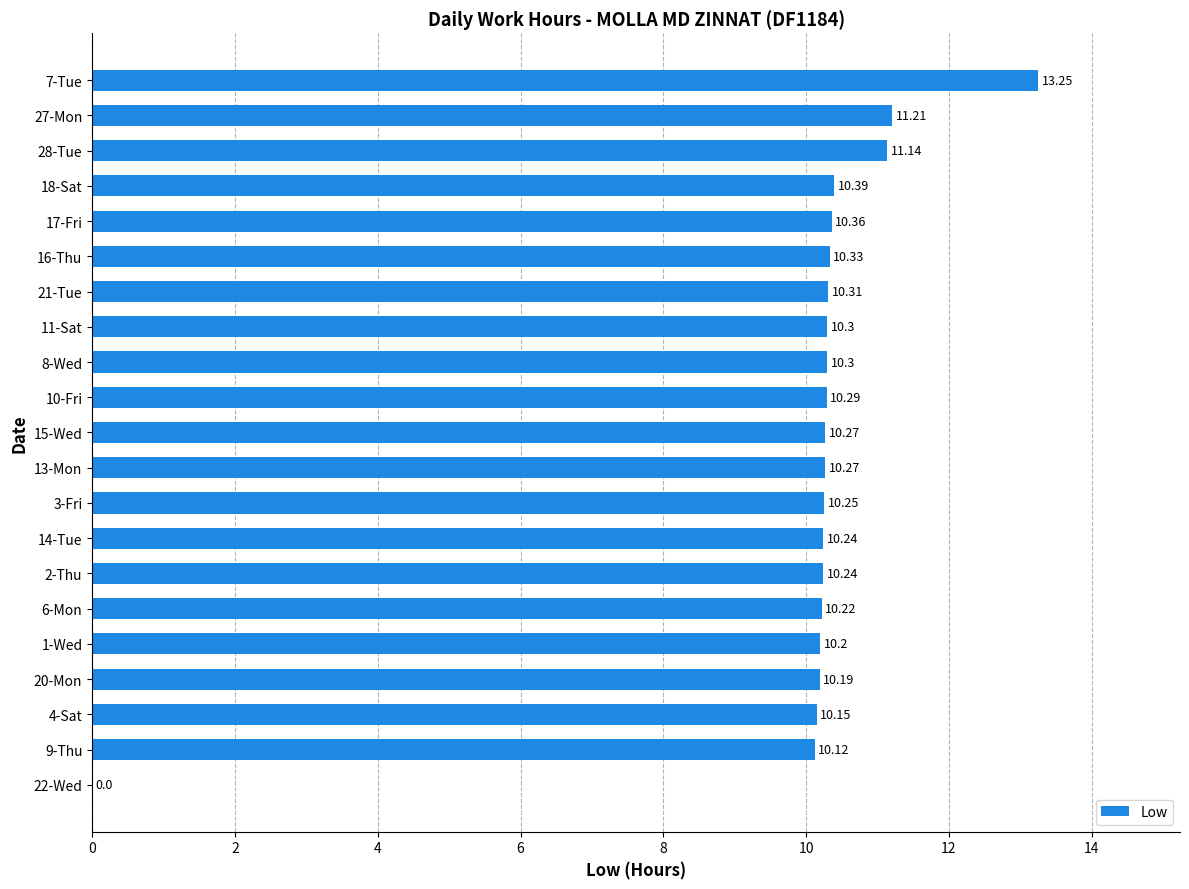

Count the number of values greater than 10.

20